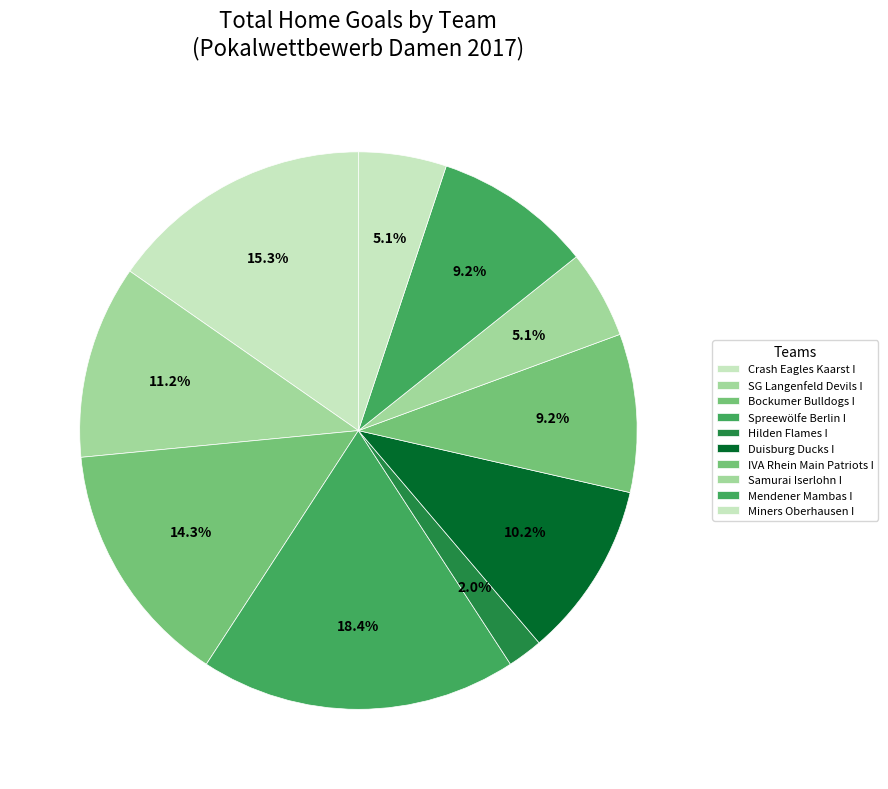

What percentage is the IVA Rhein Main Patriots I slice, to the nearest percent?

9%